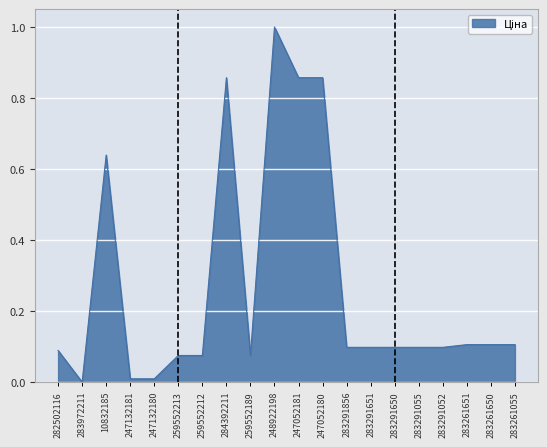

What is the change in value from 259552189 to 247052181?

+0.8